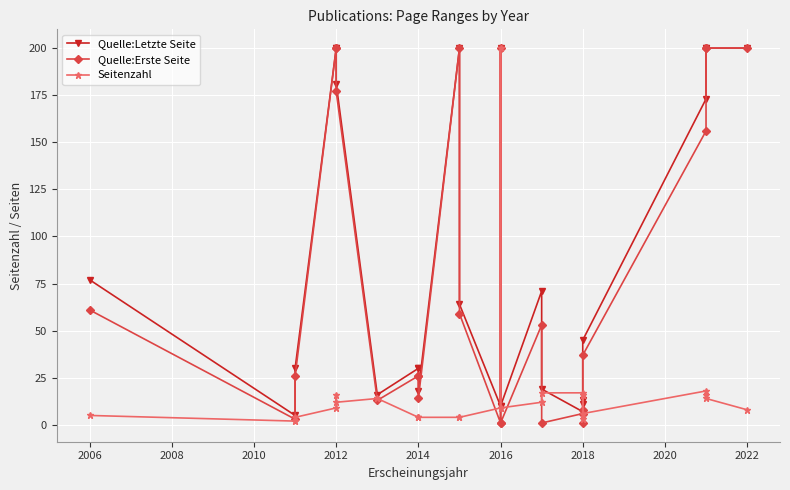

How many lines are shown in the chart?

3